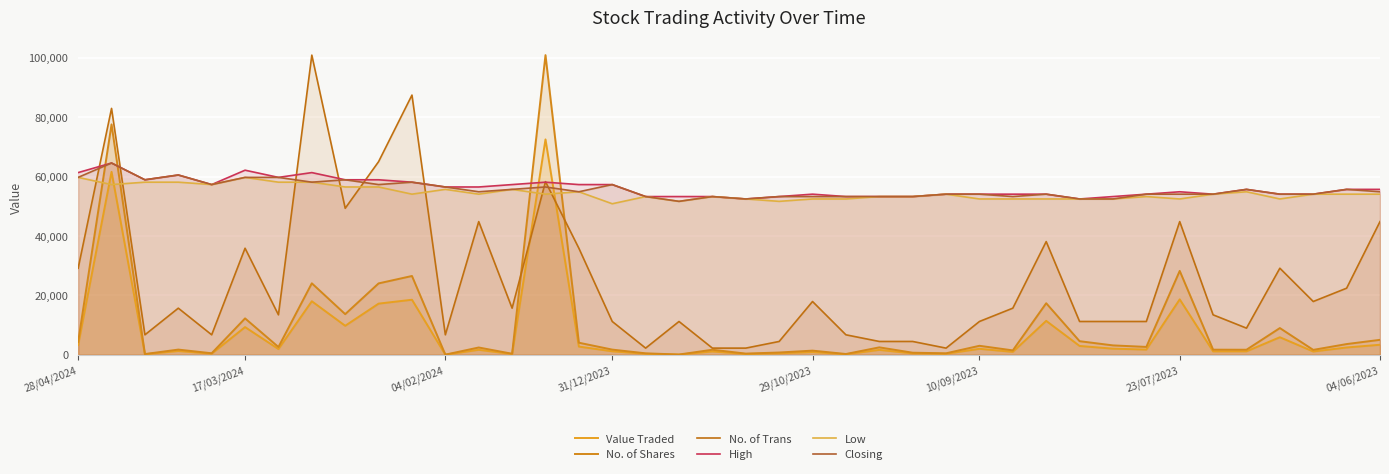

What is the lowest value of the No. of Shares series?

50.0